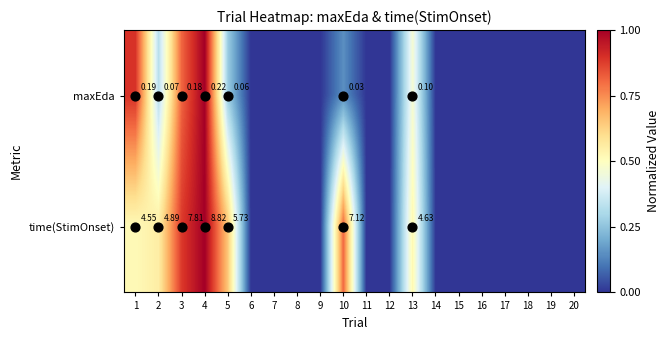

Which series has the largest total across all categories?

time(StimOnset)